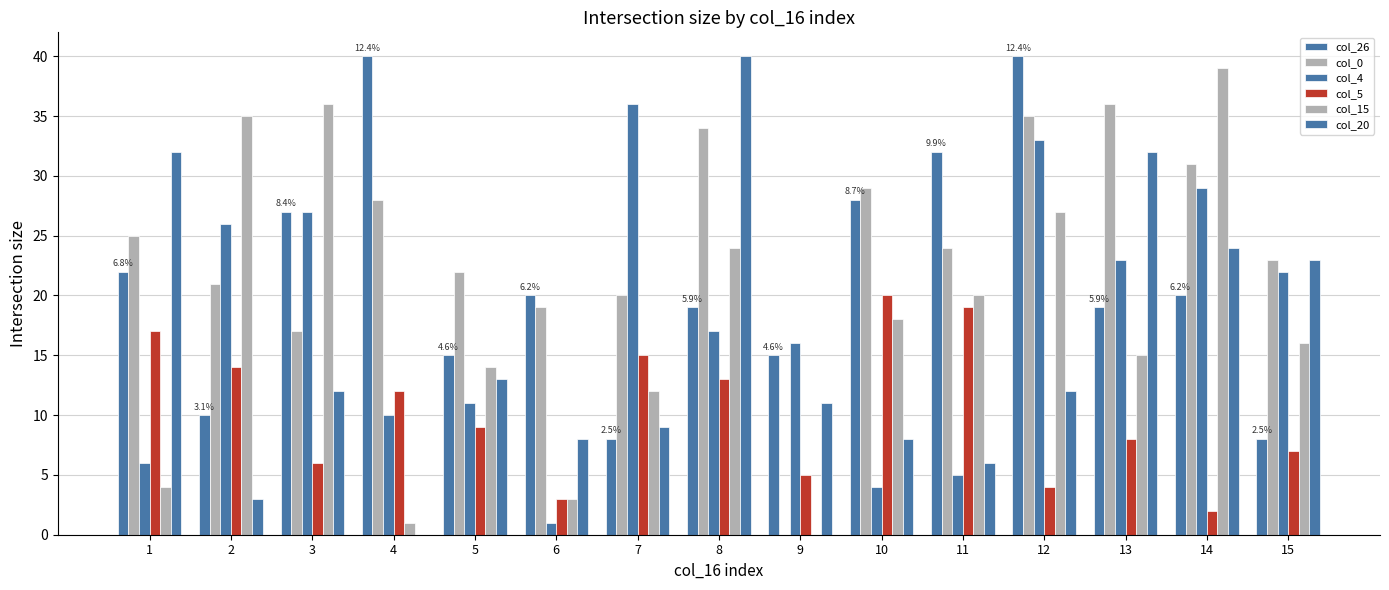

How many positive values does the col_20 series have?

14